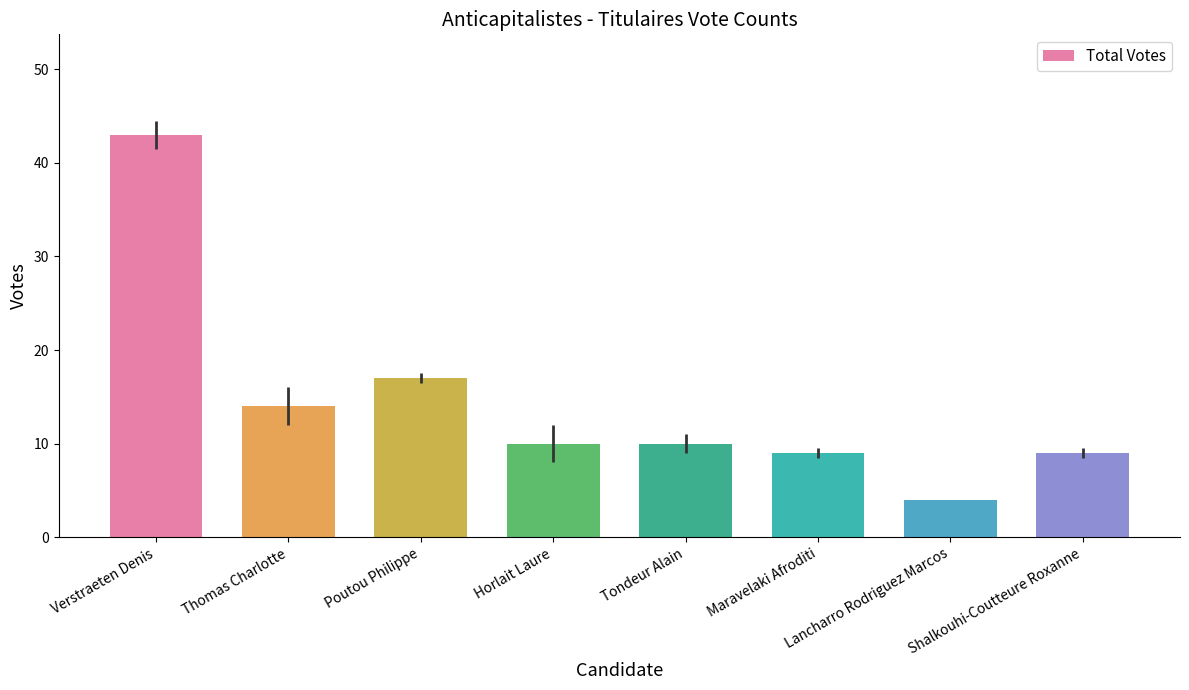

The chart shows a value of 13 at Maravelaki Afroditi. True or false?

False